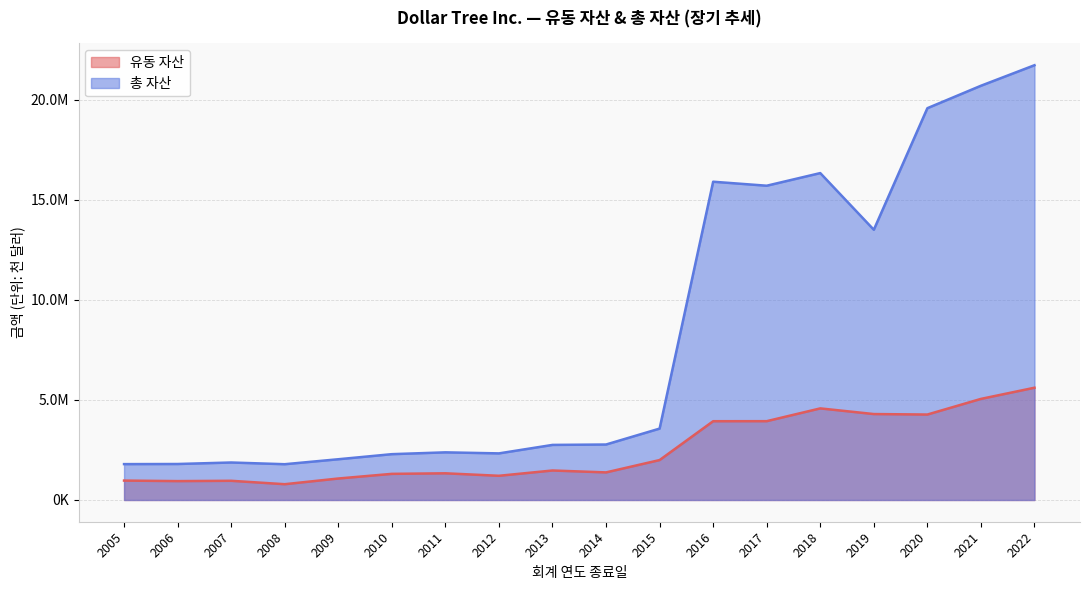

What is the minimum value for 총 자산?

1787700